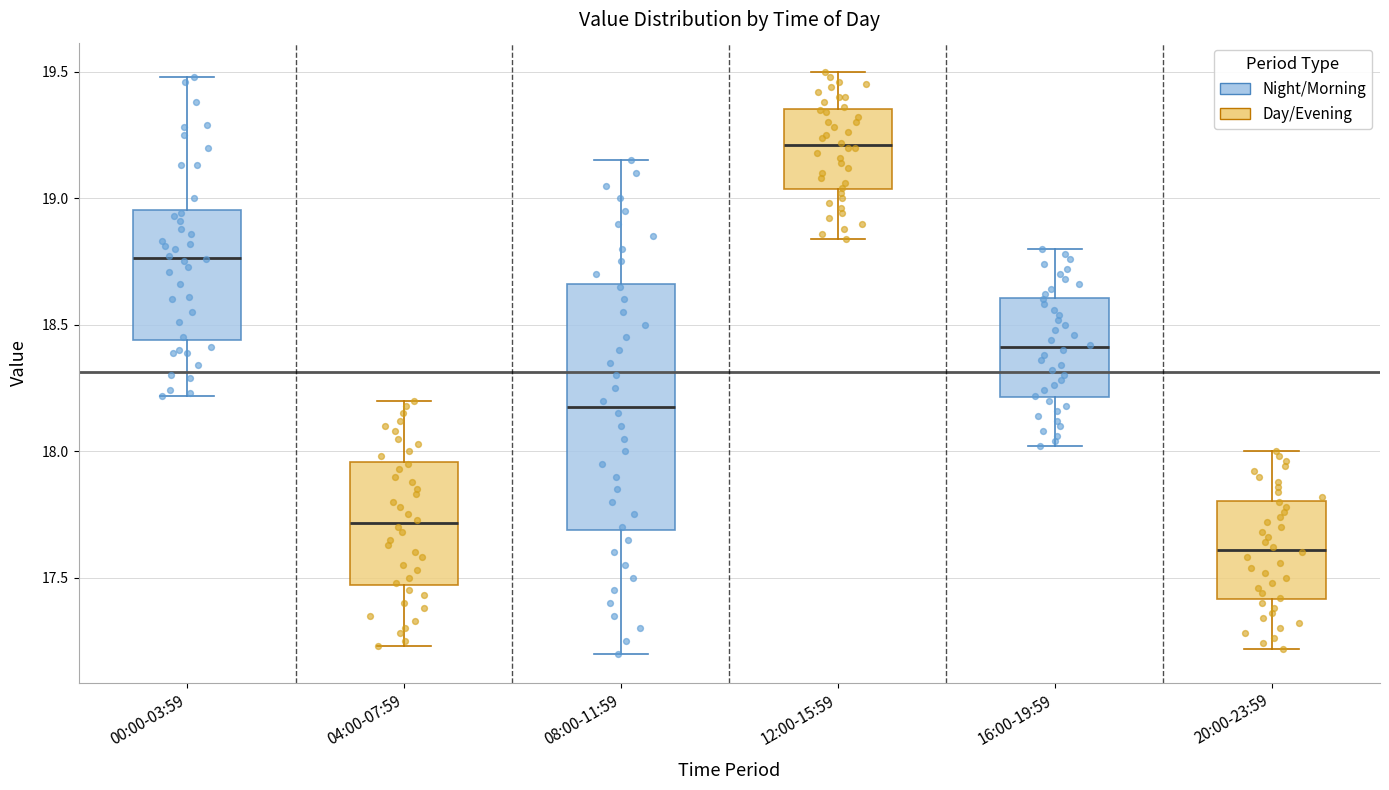

Reading left to right, read every box against the y-axis: the position of its median line, the range the box covers, and the ends of its whiskers. The values are not printed on the chart, so give them approximately, as read against the axis.

00:00-03:59: median 18.75, box 18.45 to 18.95, whiskers 18.20 to 19.50
04:00-07:59: median 17.70, box 17.45 to 17.95, whiskers 17.25 to 18.20
08:00-11:59: median 18.20, box 17.70 to 18.65, whiskers 17.20 to 19.15
12:00-15:59: median 19.20, box 19.05 to 19.35, whiskers 18.85 to 19.50
16:00-19:59: median 18.40, box 18.20 to 18.60, whiskers 18.00 to 18.80
20:00-23:59: median 17.60, box 17.40 to 17.80, whiskers 17.20 to 18.00